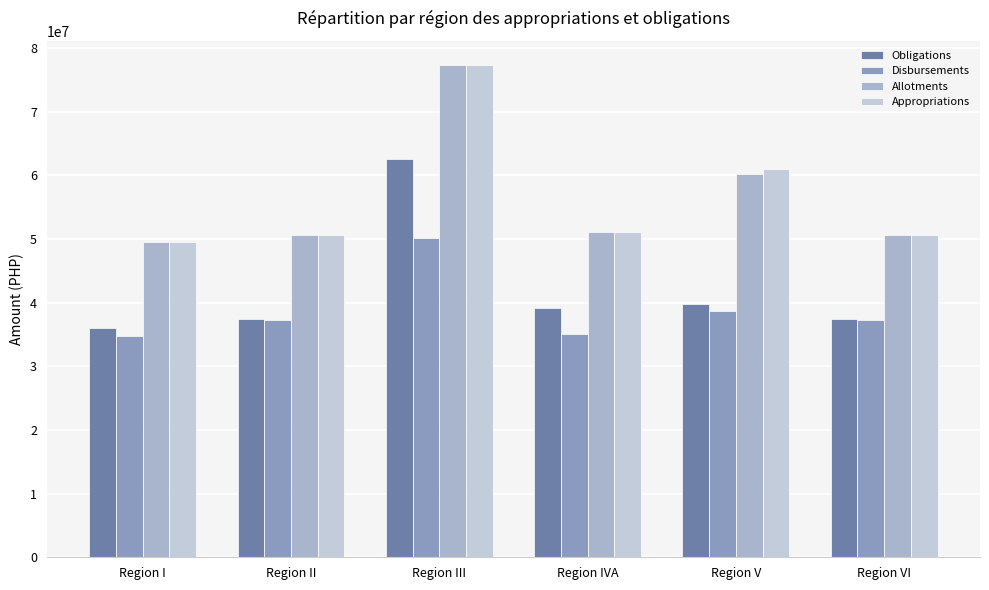

What is the smallest value displayed?

34810201.3